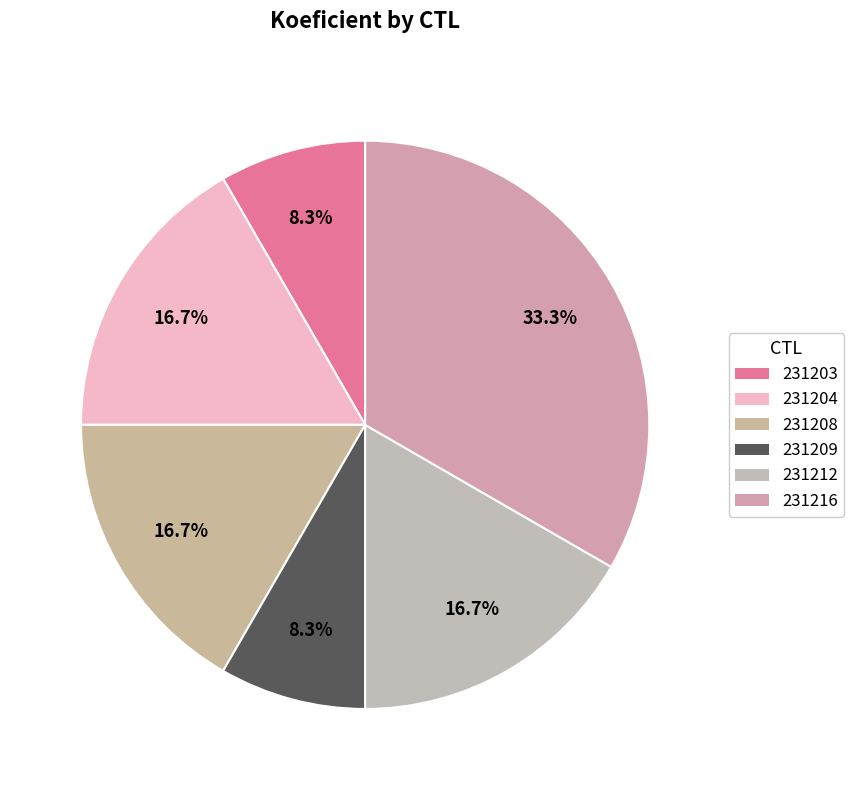

Is it true that 231216 is 33% of the pie?

True